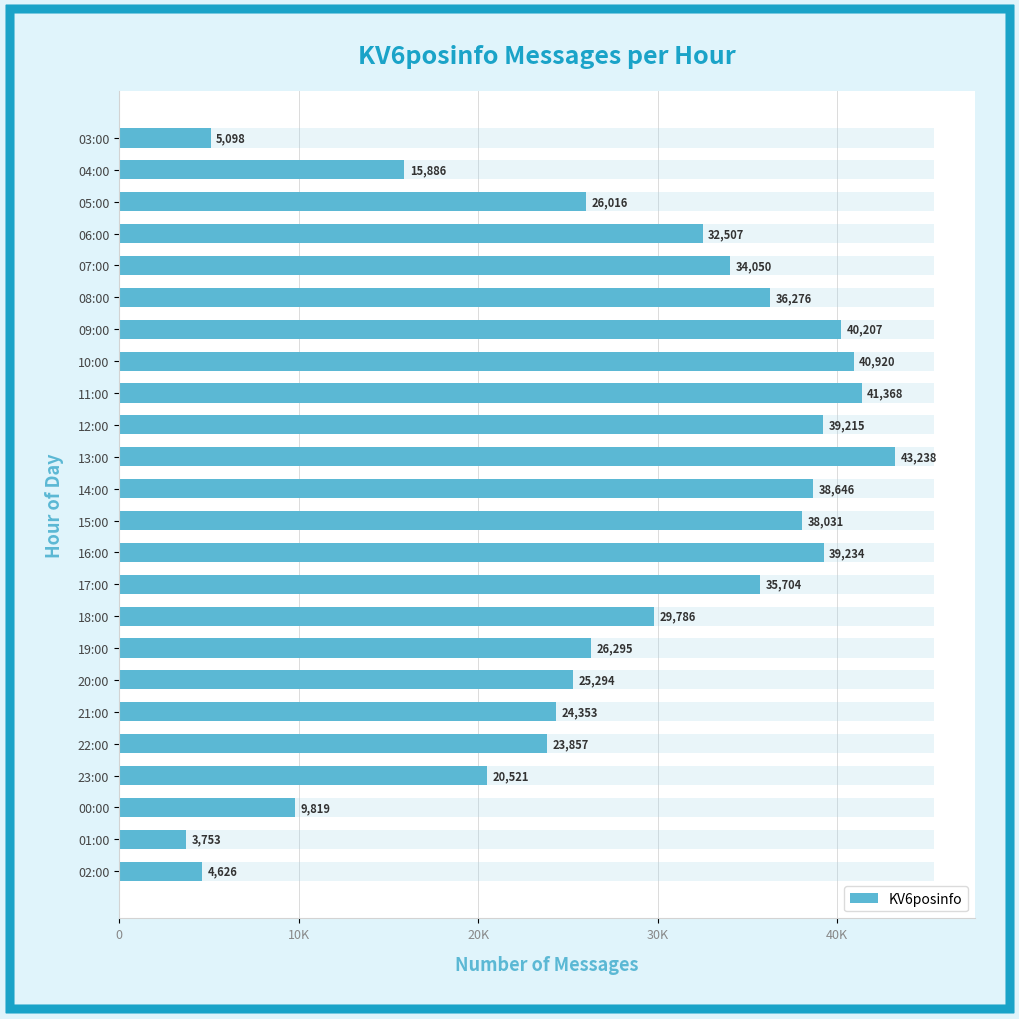

What is the difference between the second highest and minimum values?

37615